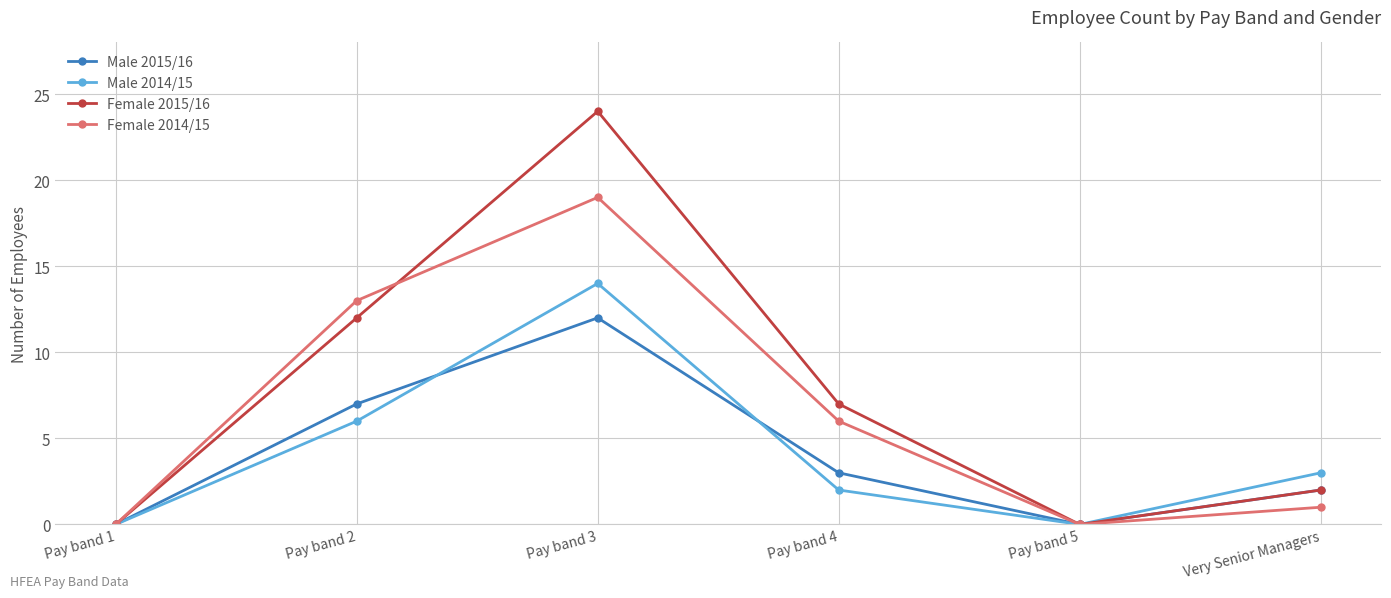

What position from the left is Very Senior Managers?

6